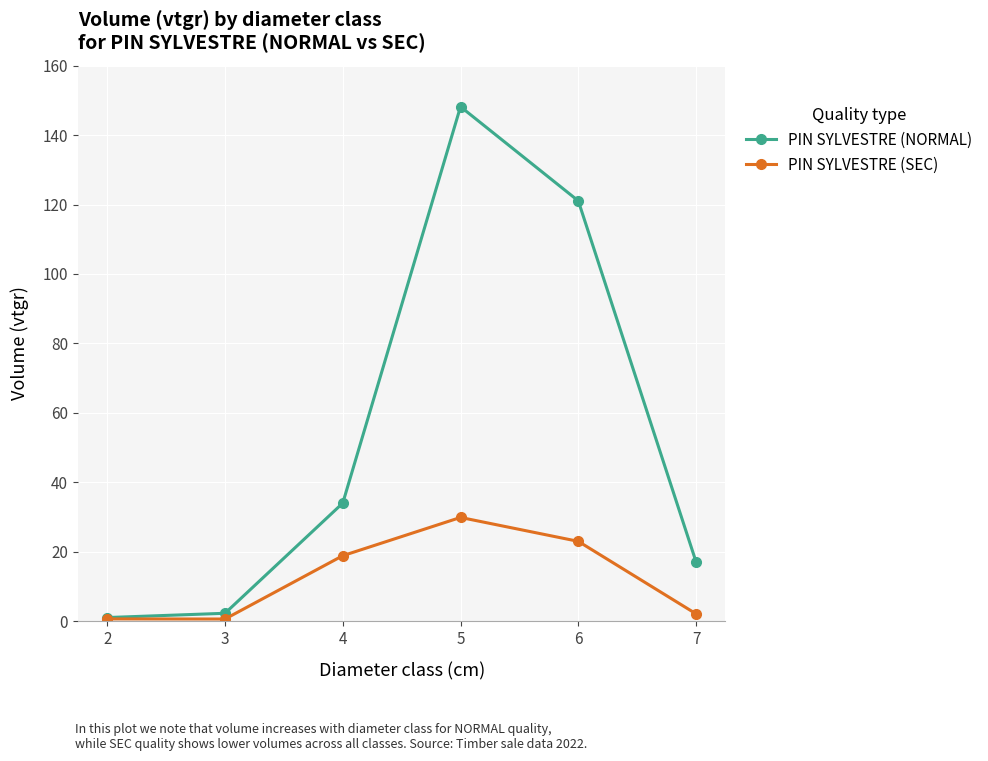

Where is the first local maximum for PIN SYLVESTRE (NORMAL)?

5